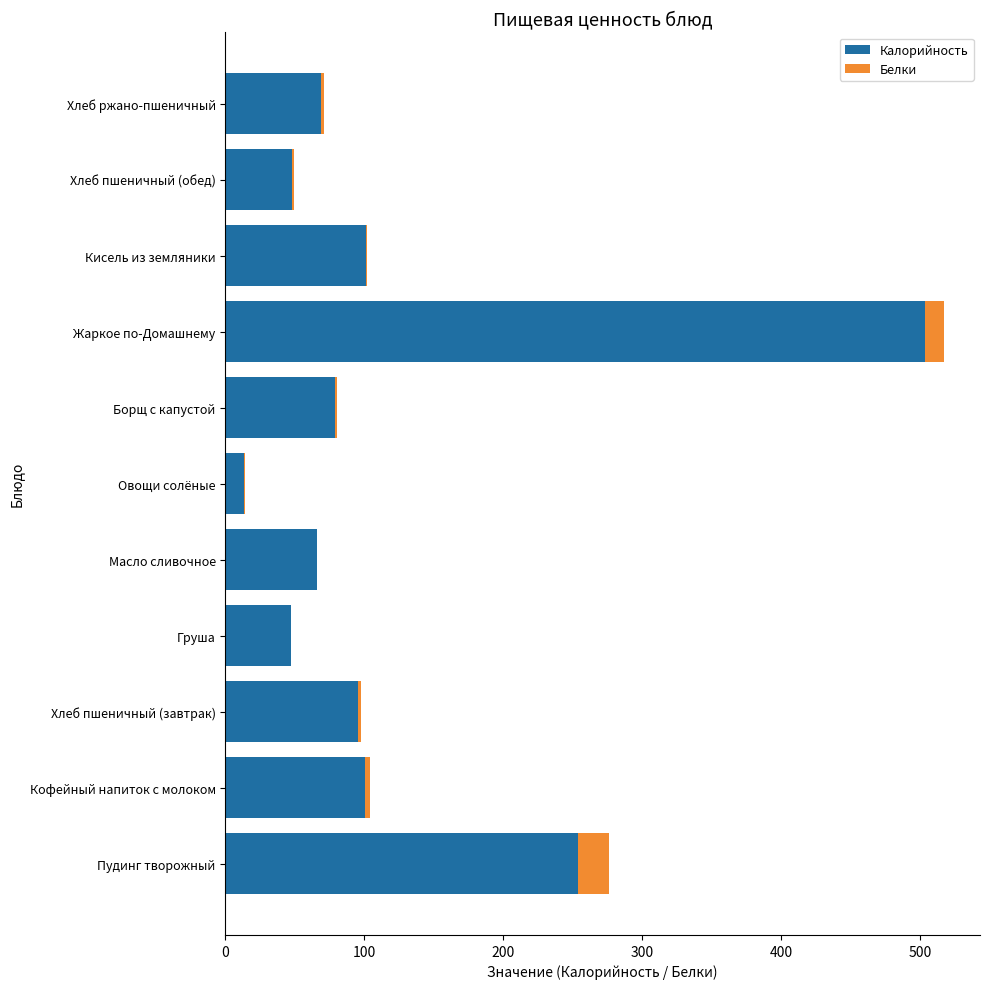

At which label does Калорийность reach its peak?

Жаркое по-Домашнему